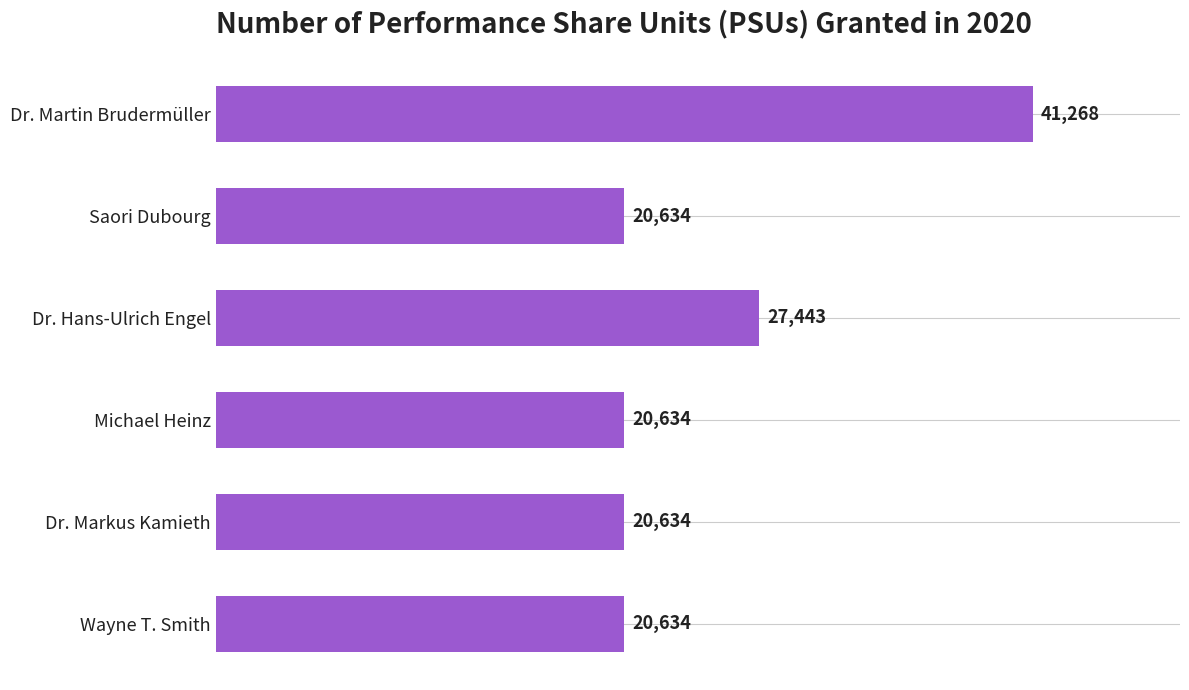

What is the average value?

25208